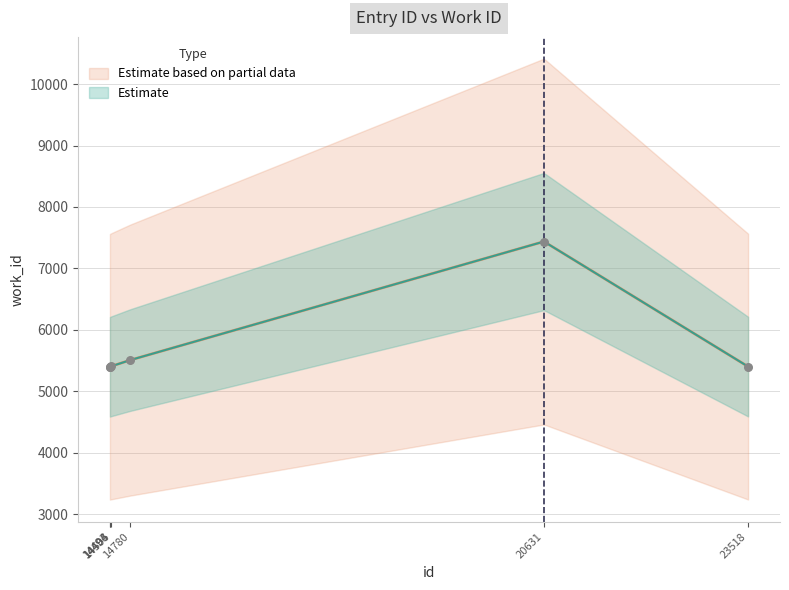

Which has a higher value, 20631 or 14506?

20631